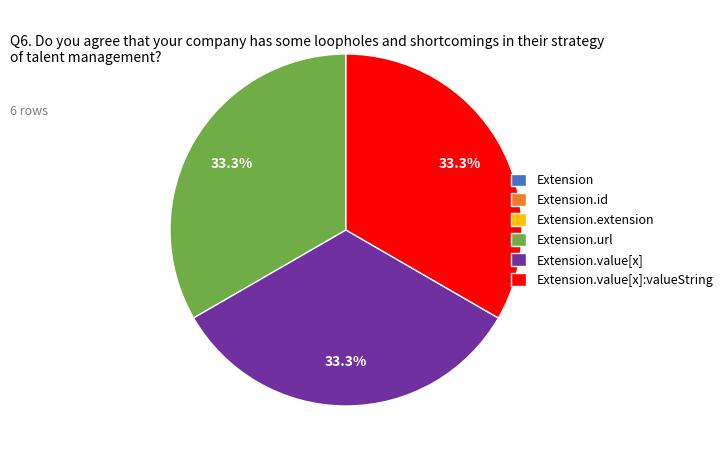

Is there any slice that represents more than half of the pie?

No